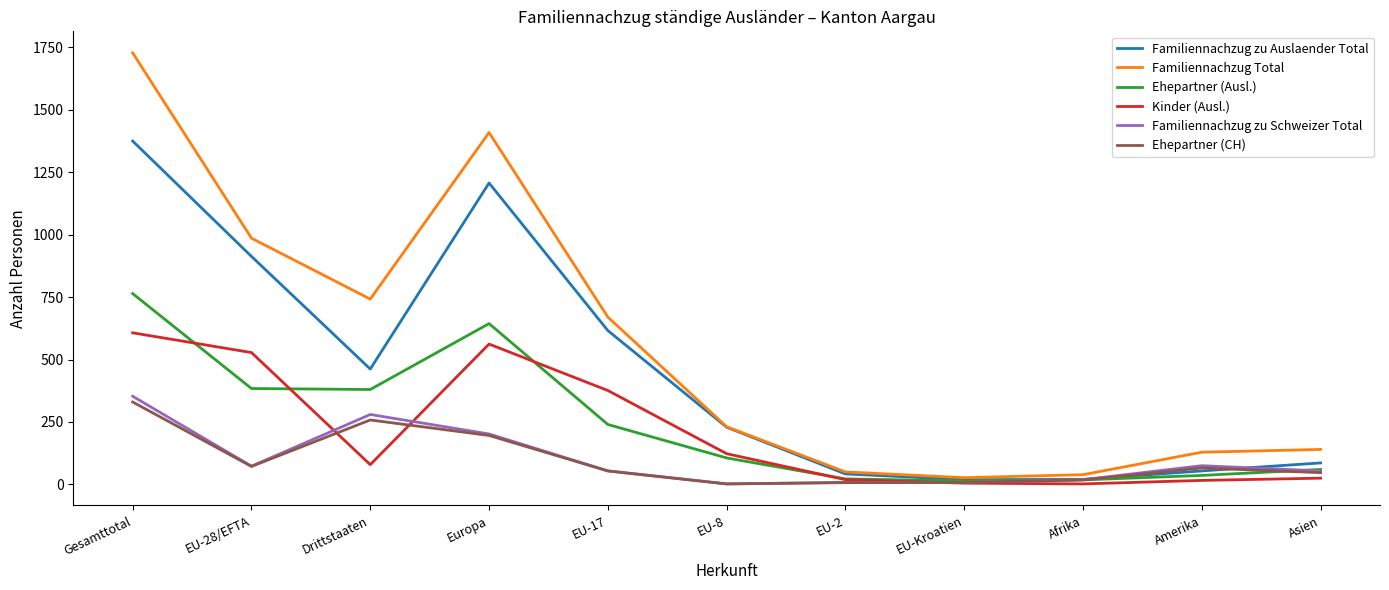

What are all the series names shown in the legend?

Familiennachzug zu Auslaender Total, Familiennachzug Total, Ehepartner (Ausl.), Kinder (Ausl.), Familiennachzug zu Schweizer Total, Ehepartner (CH)